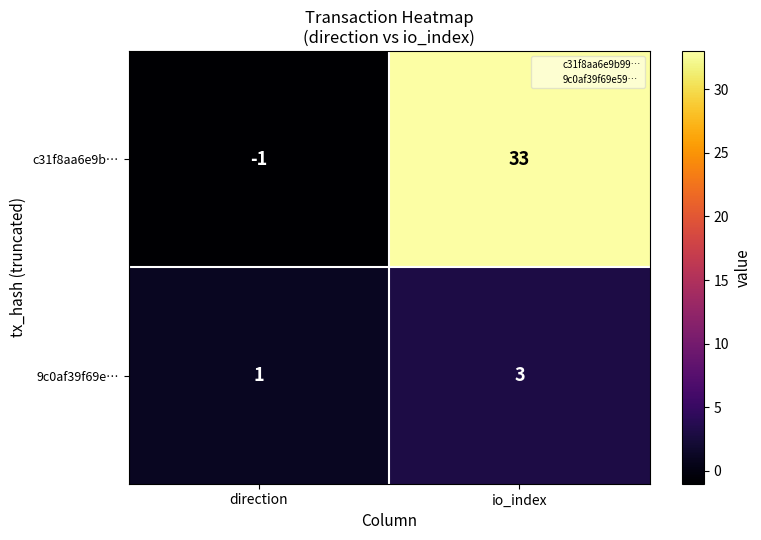

How many series are shown in this chart?

2